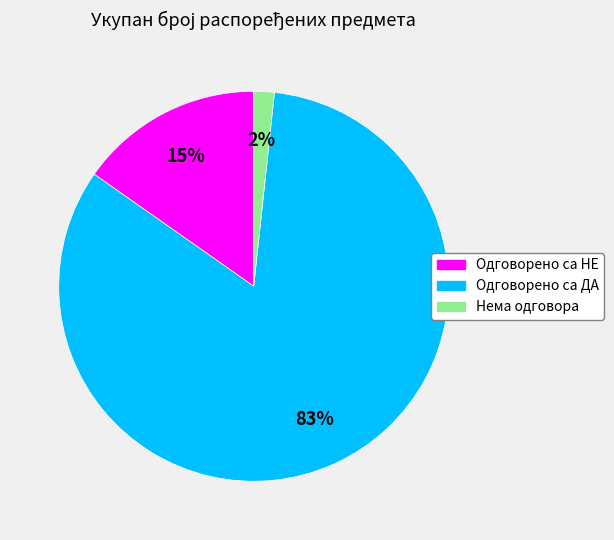

Which category has the smallest portion of the pie?

Нема одговора